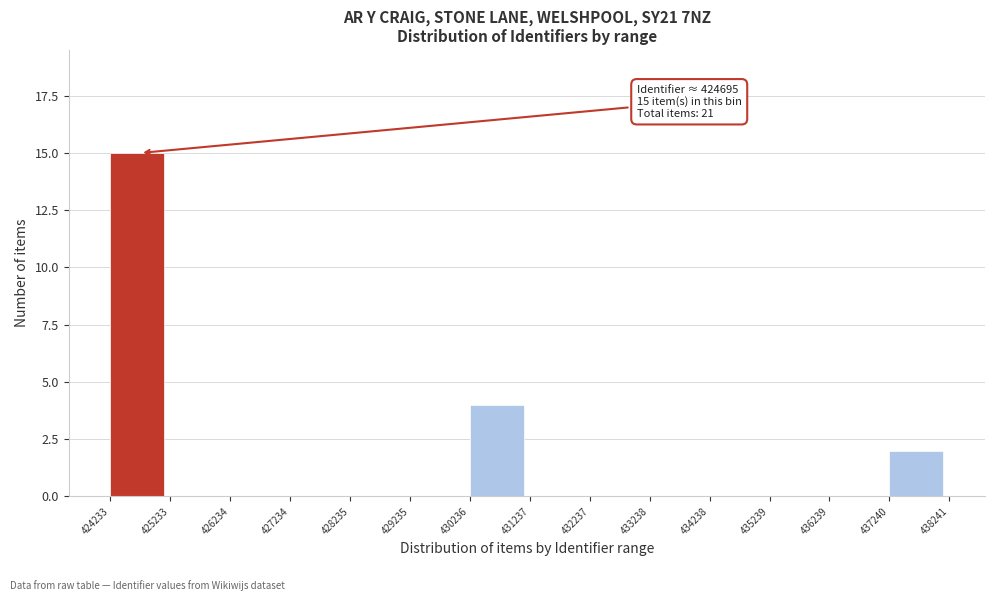

Over which range of the x-axis is the bar tallest?

424233 to 425233